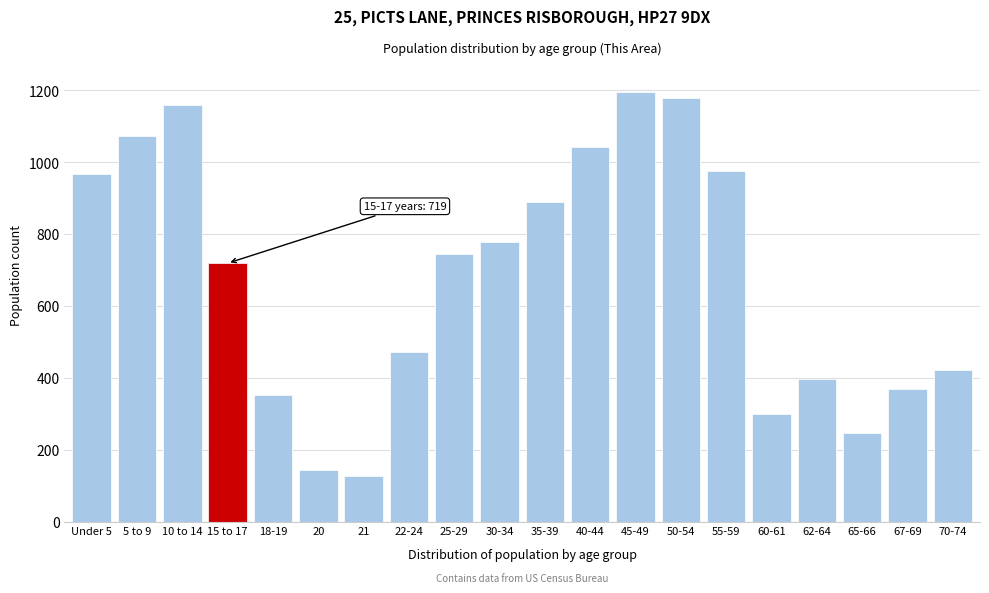

Reading right to left, list all the values displayed in this chart.

70-74=423	67-69=368	65-66=246	62-64=396	60-61=299	55-59=975	50-54=1179	45-49=1196	40-44=1041	35-39=888	30-34=779	25-29=744	22-24=471	21=126	20=144	18-19=352	15 to 17=719	10 to 14=1160	5 to 9=1072	Under 5=966